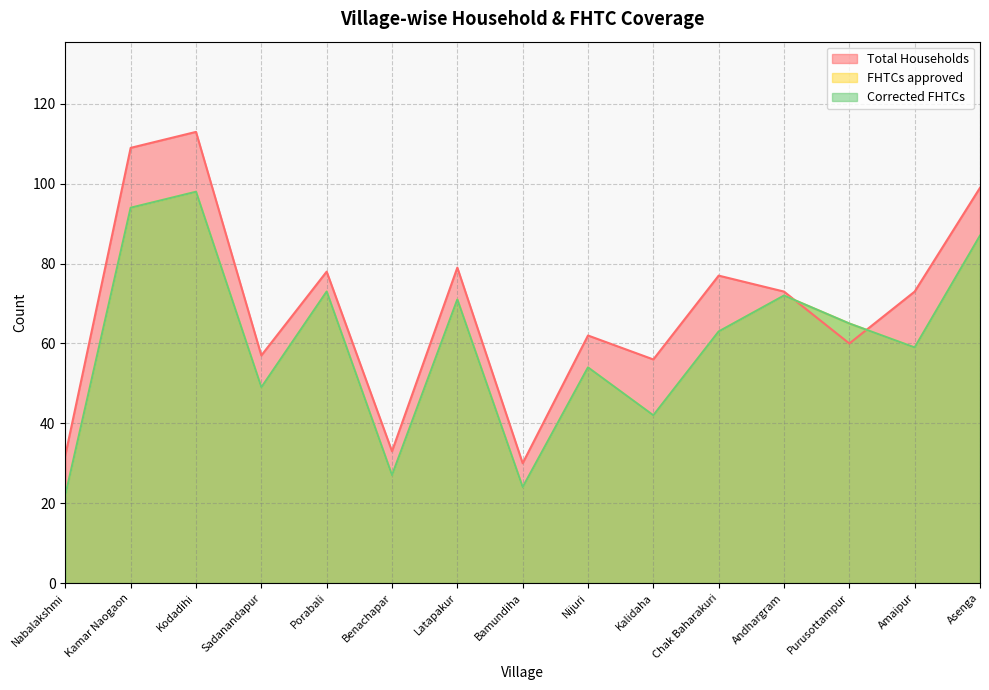

At Andhargram, list the series in order from smallest to largest.

FHTCs approved, Corrected FHTCs, Total Households